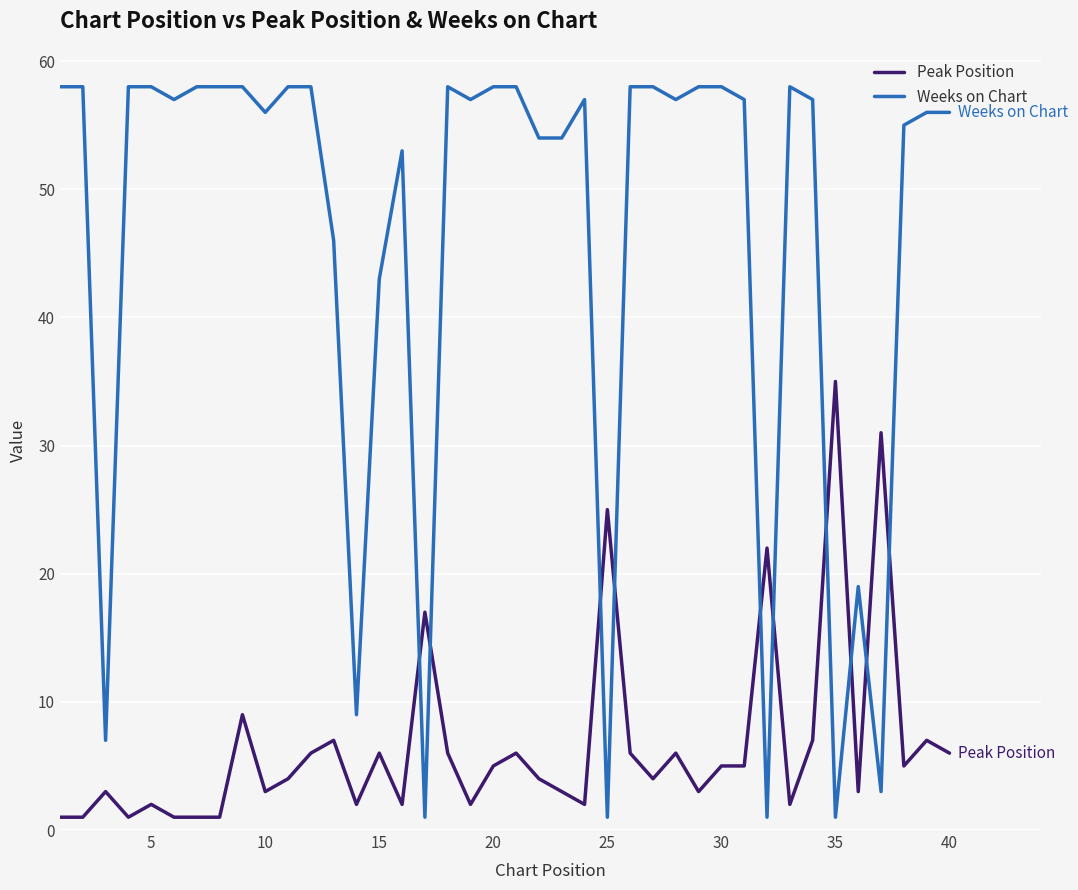

What is the greatest value displayed?

58